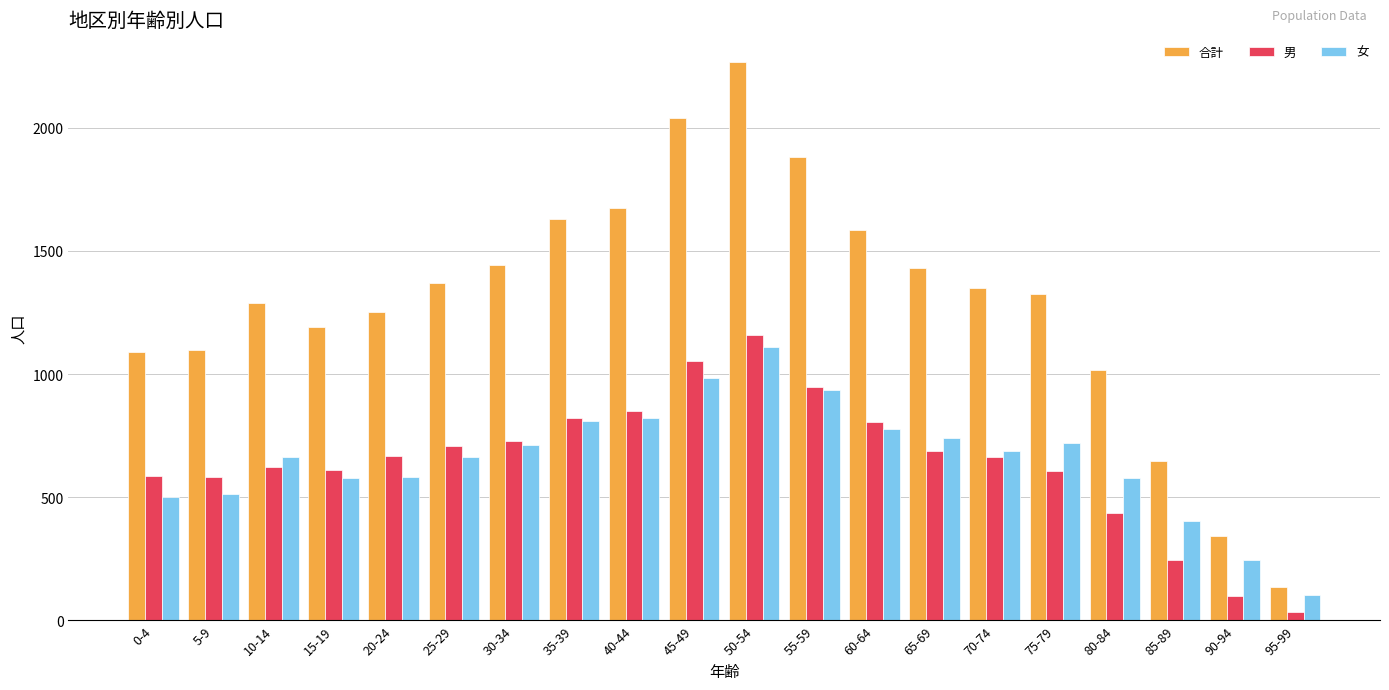

What is the label of the 4th bar from the right?

80-84